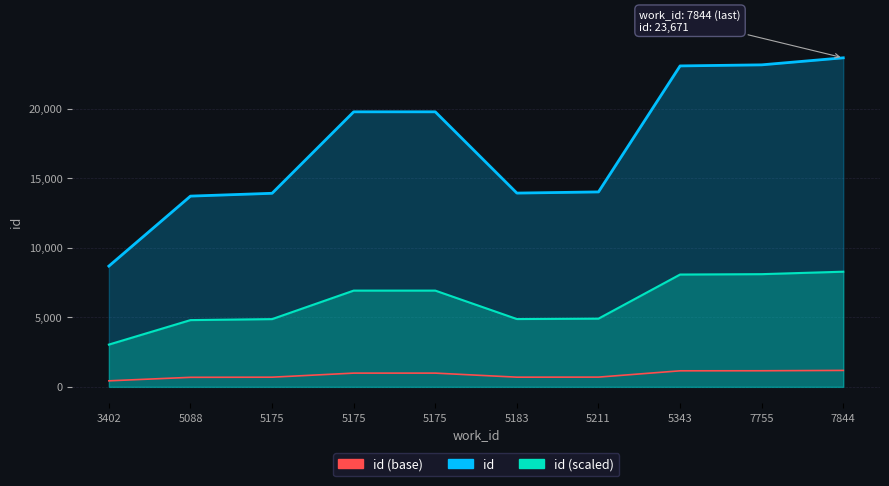

Reading left to right, what are all the values shown in this chart?

id: 3402=8689.0	5088=13722.0	5175=13925.0	5175=19785.0	5175=19786.0	5183=13940.0	5211=14024.0	5343=23088.0	7755=23165.0	7844=23671.0
id (scaled): 3402=3041.1	5088=4802.7	5175=4873.8	5175=6924.8	5175=6925.1	5183=4879.0	5211=4908.4	5343=8080.8	7755=8107.7	7844=8284.9
id (base): 3402=434.5	5088=686.1	5175=696.2	5175=989.2	5175=989.3	5183=697.0	5211=701.2	5343=1154.4	7755=1158.2	7844=1183.5